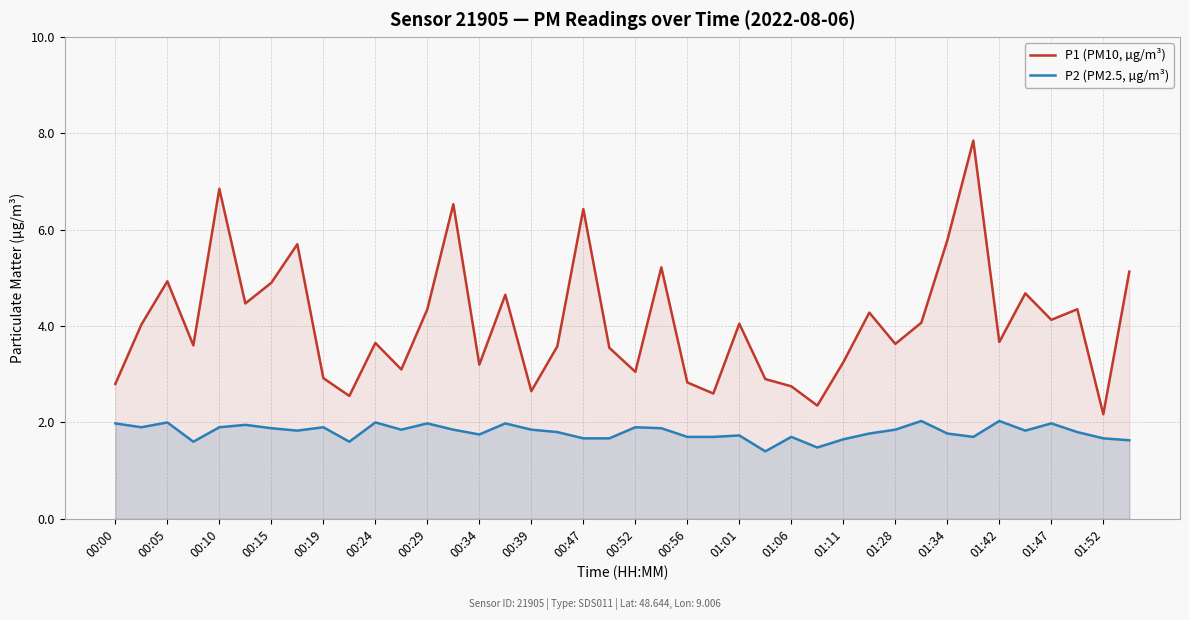

Rank the series by their average value, from lowest to highest.

P2 (PM2.5, µg/m³), P1 (PM10, µg/m³)